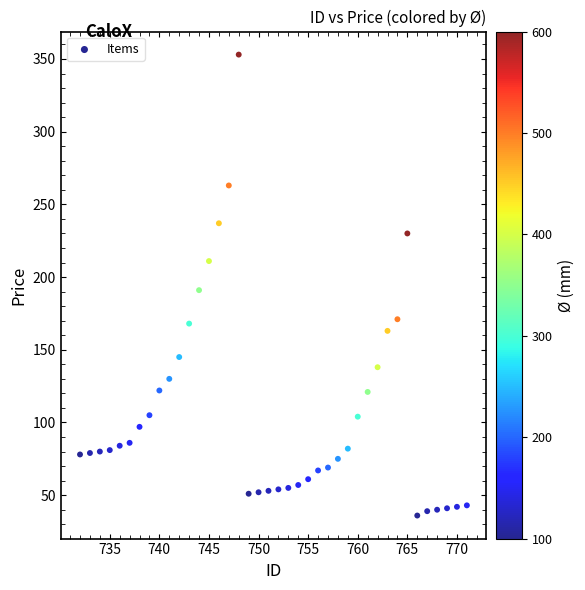

What is the range of X values (max minus min)?

39